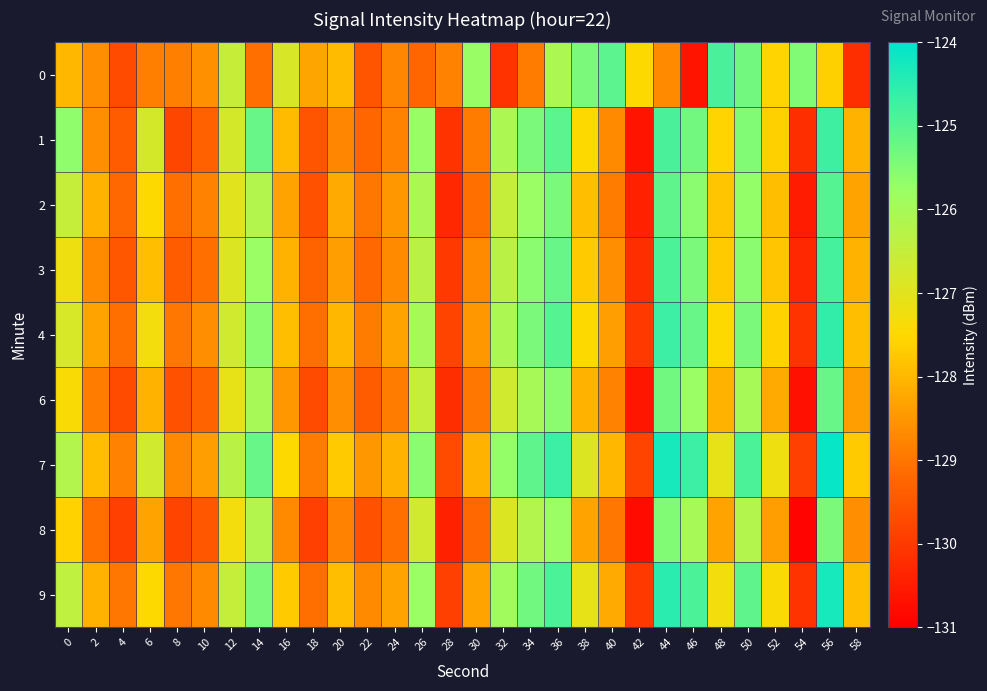

Reading left to right, what are all the values shown in this chart?

0: 0=-128.0	2=-128.6	4=-129.7	6=-128.9	8=-128.8	10=-128.6	12=-126.5	14=-129.1	16=-126.8	18=-128.3	20=-128.0	22=-129.5	24=-128.7	26=-129.2	28=-128.8	30=-125.8	32=-130.1	34=-128.9	36=-126.1	38=-125.4	40=-125.1	42=-127.5	44=-128.7	46=-130.6	48=-124.9	50=-125.3	52=-127.6	54=-125.5	56=-127.6	58=-130.2
1: 0=-125.7	2=-128.6	4=-129.4	6=-126.8	8=-129.8	10=-129.3	12=-126.8	14=-125.2	16=-128.0	18=-129.5	20=-128.7	22=-129.2	24=-128.8	26=-125.8	28=-130.1	30=-128.9	32=-126.1	34=-125.4	36=-125.1	38=-127.5	40=-128.7	42=-130.6	44=-124.9	46=-125.3	48=-127.6	50=-125.5	52=-127.6	54=-130.2	56=-124.7	58=-128.1
2: 0=-126.5	2=-128.1	4=-129.2	6=-127.5	8=-129.1	10=-128.8	12=-127.0	14=-126.2	16=-128.3	18=-129.6	20=-128.2	22=-129.0	24=-128.5	26=-126.1	28=-130.3	30=-129.1	32=-126.5	34=-125.8	36=-125.4	38=-127.9	40=-128.9	42=-130.4	44=-125.1	46=-125.6	48=-127.8	50=-125.7	52=-127.9	54=-130.5	56=-125.0	58=-128.3
3: 0=-127.2	2=-128.7	4=-129.5	6=-127.9	8=-129.4	10=-129.1	12=-126.9	14=-125.8	16=-128.1	18=-129.3	20=-128.4	22=-129.2	24=-128.7	26=-126.3	28=-130.0	30=-128.7	32=-126.3	34=-125.6	36=-125.2	38=-127.7	40=-128.6	42=-130.2	44=-124.9	46=-125.4	48=-127.7	50=-125.6	52=-127.8	54=-130.3	56=-124.8	58=-128.1
4: 0=-126.8	2=-128.3	4=-129.1	6=-127.3	8=-129.0	10=-128.6	12=-126.7	14=-125.6	16=-127.9	18=-129.1	20=-128.0	22=-128.9	24=-128.3	26=-126.0	28=-129.8	30=-128.5	32=-126.1	34=-125.4	36=-125.0	38=-127.5	40=-128.4	42=-130.0	44=-124.7	46=-125.2	48=-127.5	50=-125.4	52=-127.6	54=-130.1	56=-124.6	58=-127.9
6: 0=-127.4	2=-128.9	4=-129.7	6=-128.1	8=-129.6	10=-129.3	12=-127.1	14=-126.0	16=-128.5	18=-129.7	20=-128.6	22=-129.4	24=-128.9	26=-126.5	28=-130.2	30=-129.0	32=-126.7	34=-126.0	36=-125.6	38=-128.1	40=-128.8	42=-130.6	44=-125.3	46=-125.8	48=-128.1	50=-126.0	52=-128.2	54=-130.7	56=-125.2	58=-128.4
7: 0=-126.2	2=-127.9	4=-128.8	6=-126.7	8=-128.7	10=-128.4	12=-126.3	14=-125.2	16=-127.5	18=-128.9	20=-127.7	22=-128.5	24=-128.1	26=-125.6	28=-129.7	30=-128.1	32=-125.7	34=-125.1	36=-124.7	38=-126.9	40=-128.0	42=-129.8	44=-124.3	46=-124.7	48=-127.1	50=-124.9	52=-127.2	54=-129.9	56=-124.1	58=-127.7
8: 0=-127.6	2=-129.1	4=-129.9	6=-128.3	8=-129.8	10=-129.5	12=-127.3	14=-126.2	16=-128.7	18=-129.9	20=-128.8	22=-129.6	24=-129.1	26=-126.7	28=-130.4	30=-129.2	32=-126.9	34=-126.2	36=-125.8	38=-128.3	40=-129.0	42=-130.8	44=-125.5	46=-126.0	48=-128.3	50=-126.2	52=-128.4	54=-130.9	56=-125.4	58=-128.6
9: 0=-126.4	2=-128.1	4=-129.0	6=-127.5	8=-129.0	10=-128.7	12=-126.5	14=-125.4	16=-127.7	18=-129.1	20=-127.9	22=-128.7	24=-128.3	26=-125.8	28=-129.9	30=-128.3	32=-125.9	34=-125.3	36=-124.9	38=-127.1	40=-128.2	42=-130.0	44=-124.5	46=-124.9	48=-127.3	50=-125.1	52=-127.4	54=-130.1	56=-124.3	58=-127.9